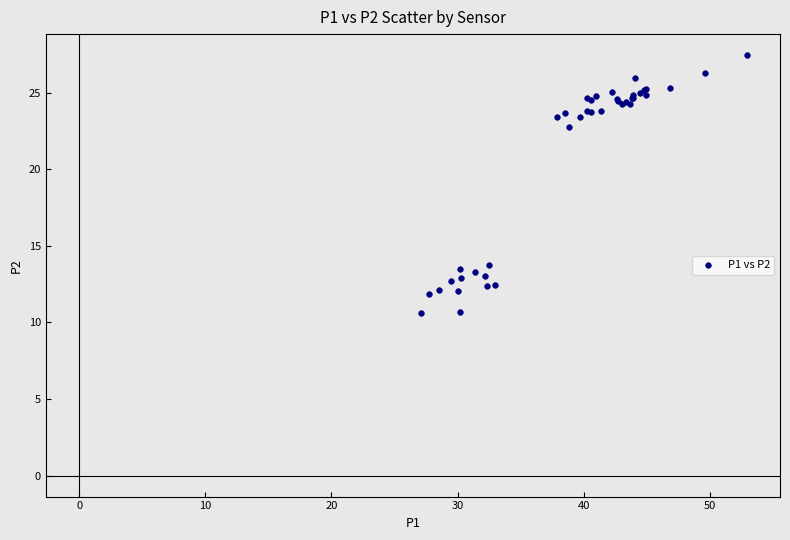

What Y value in the scatter plot is closest to 19?

22.8